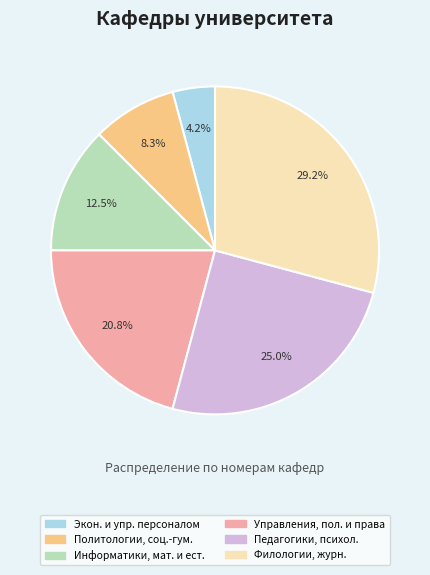

Rank the categories by value from highest to lowest.

Филологии, журн., Педагогики, психол., Управления, пол. и права, Информатики, мат. и ест., Политологии, соц.-гум., Экон. и упр. персоналом